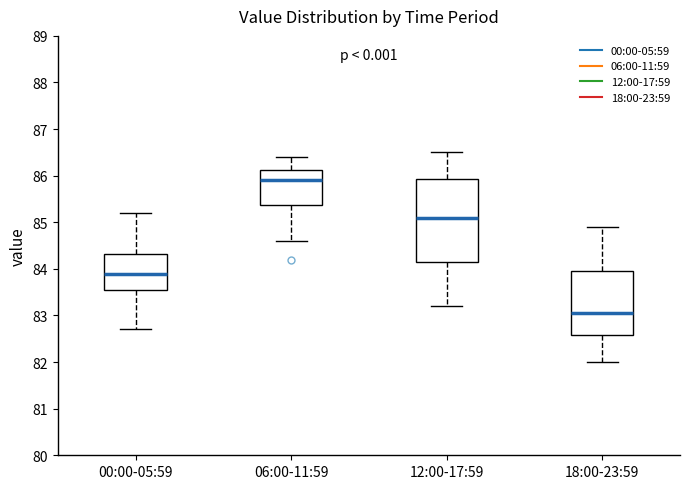

Comparing the boxes themselves (not the whiskers), which one is the tallest?

12:00-17:59